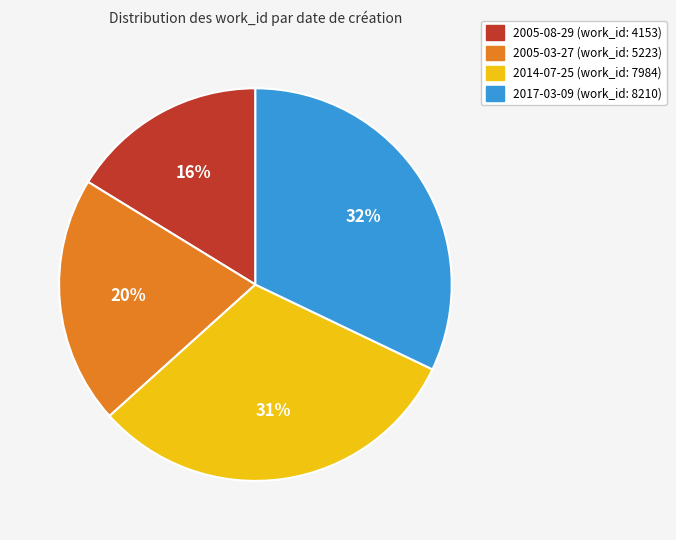

What percentage is the 2005-03-27 slice, to the nearest percent?

20%